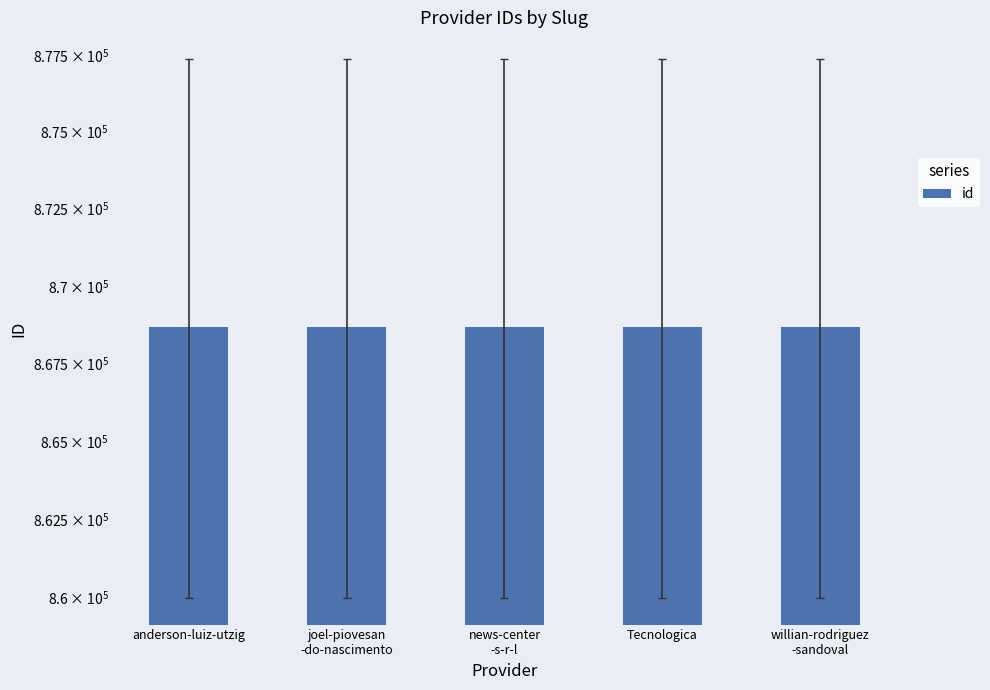

The value at anderson-luiz-utzig is 1216338. True or false?

False